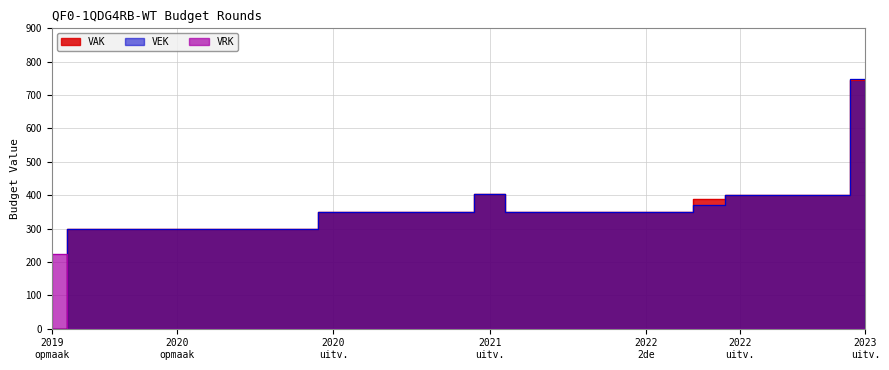

How many data points in VAK are less than 350?

10